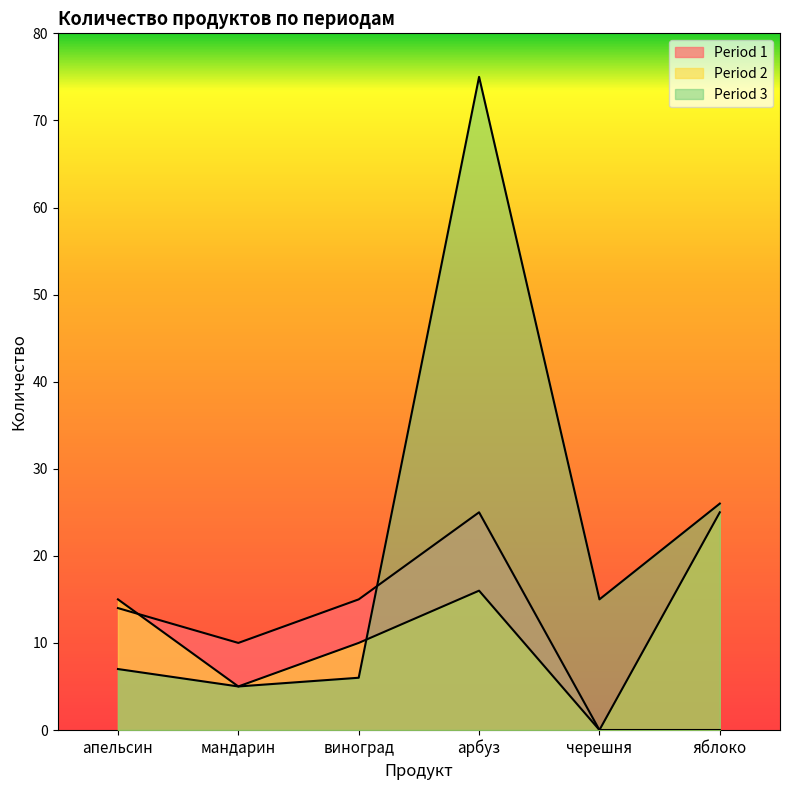

Which series has the widest spread of values?

Period 3